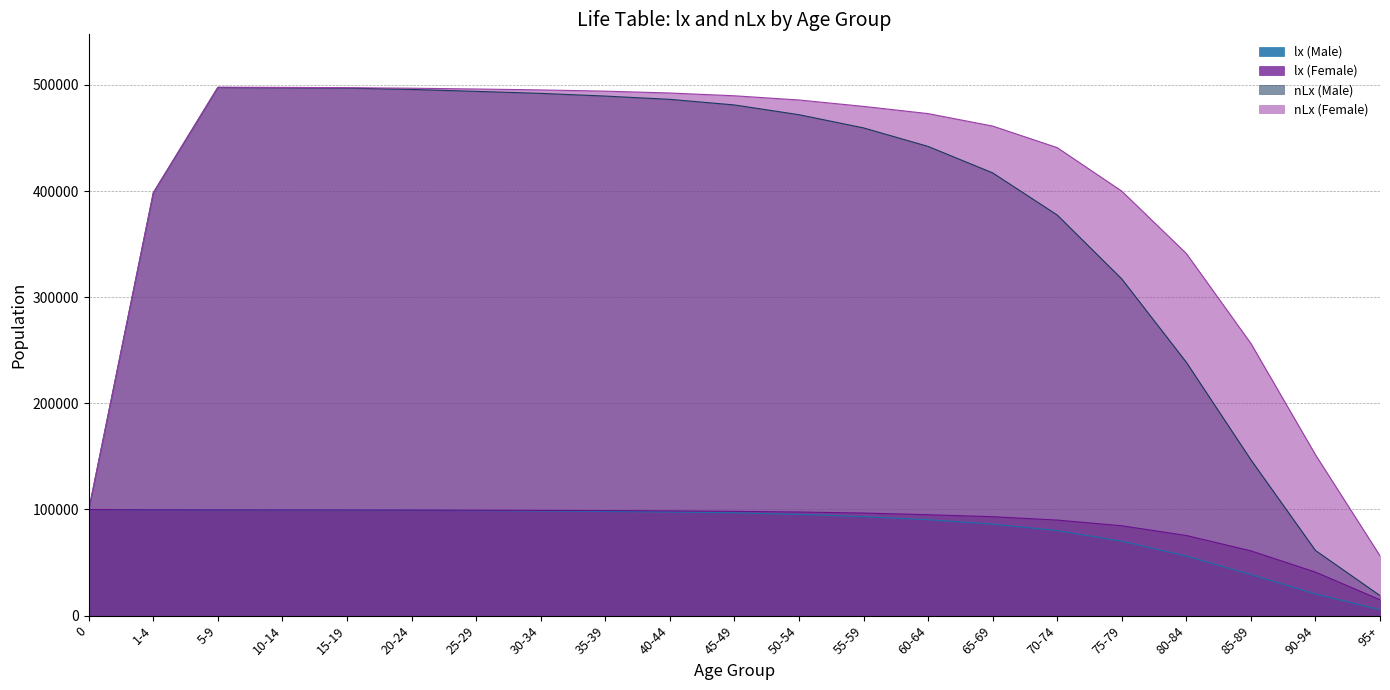

What is the difference between the highest and lowest values at 75-79?

329825